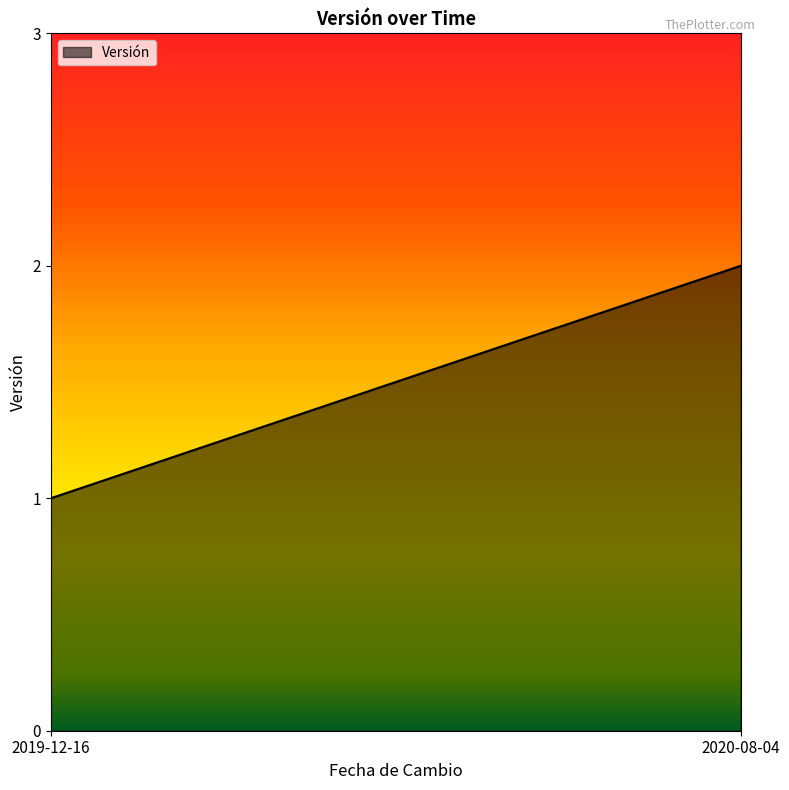

Is it true that the value at 2019-12-16 is 1?

True